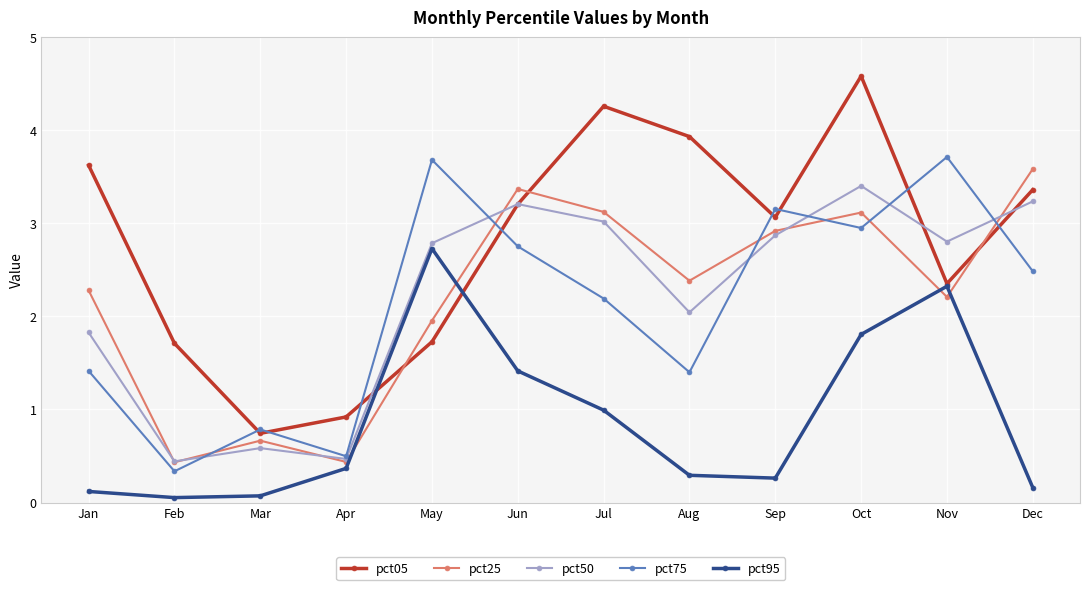

What is the value of the pct25 point at the 7th from the left?

3.1